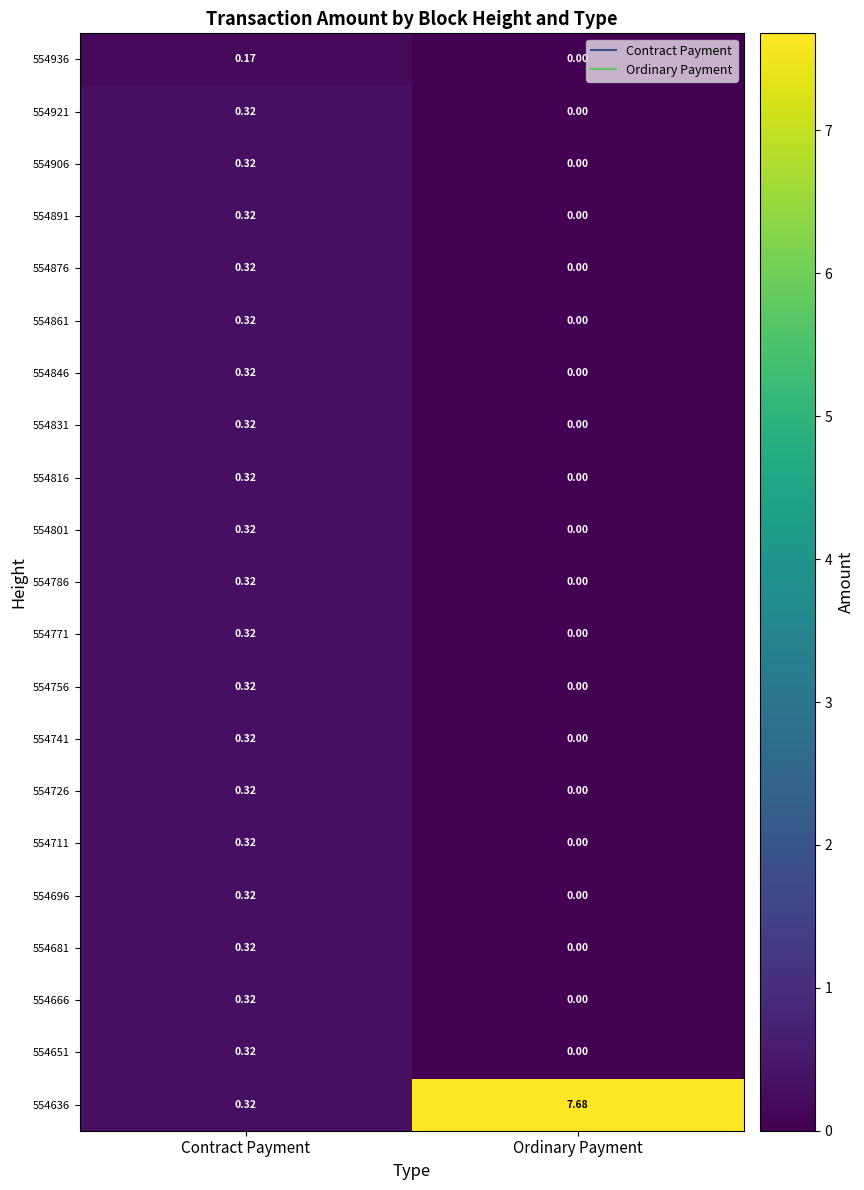

At which label is 554711 closest to 0?

Ordinary Payment